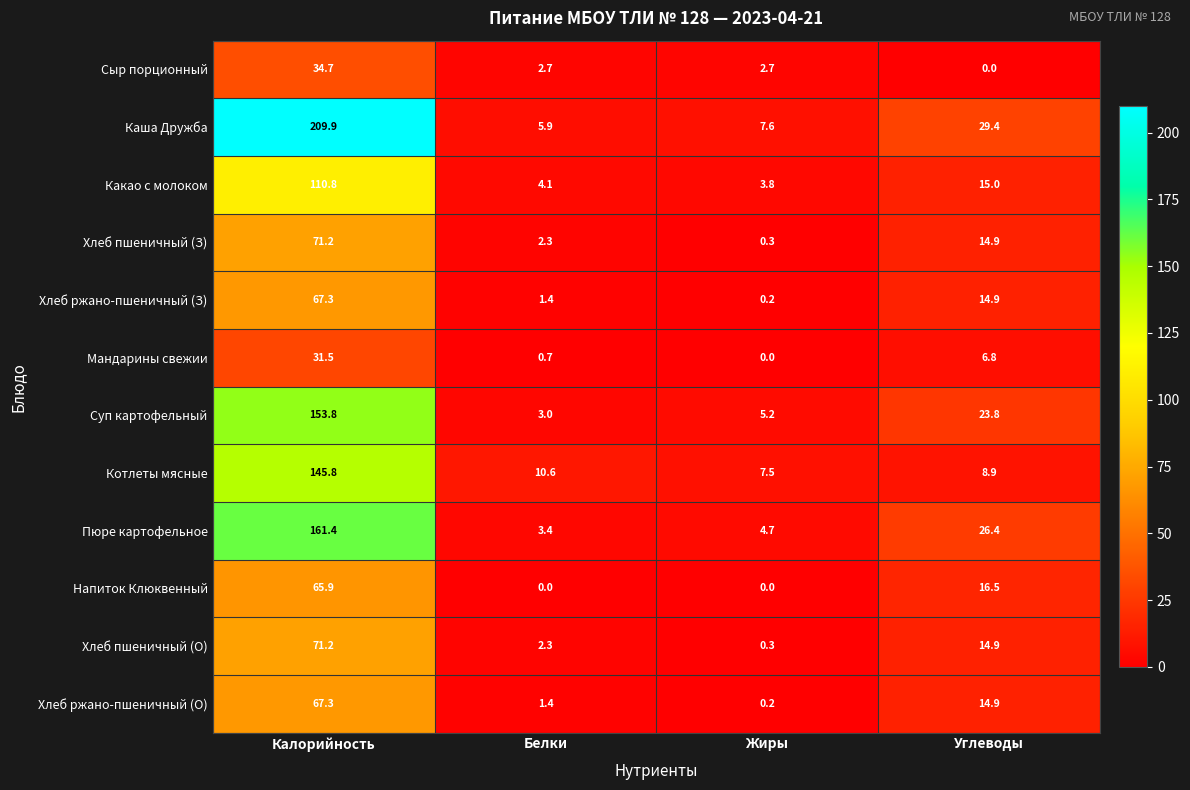

Rank the categories by Хлеб пшеничный (З) value from highest to lowest.

Калорийность, Углеводы, Белки, Жиры